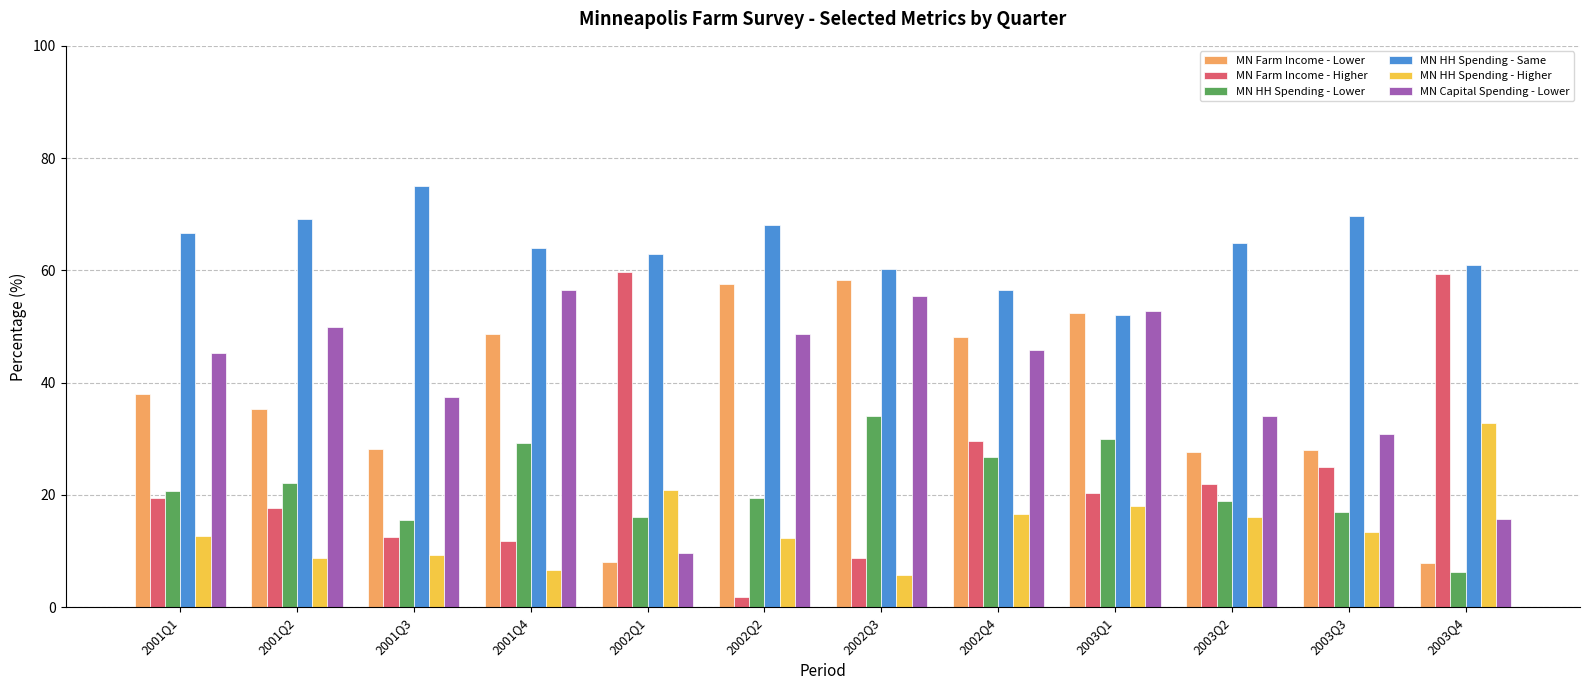

What is the difference between the maximum and second lowest values in the MN HH Spending - Higher series?

26.1